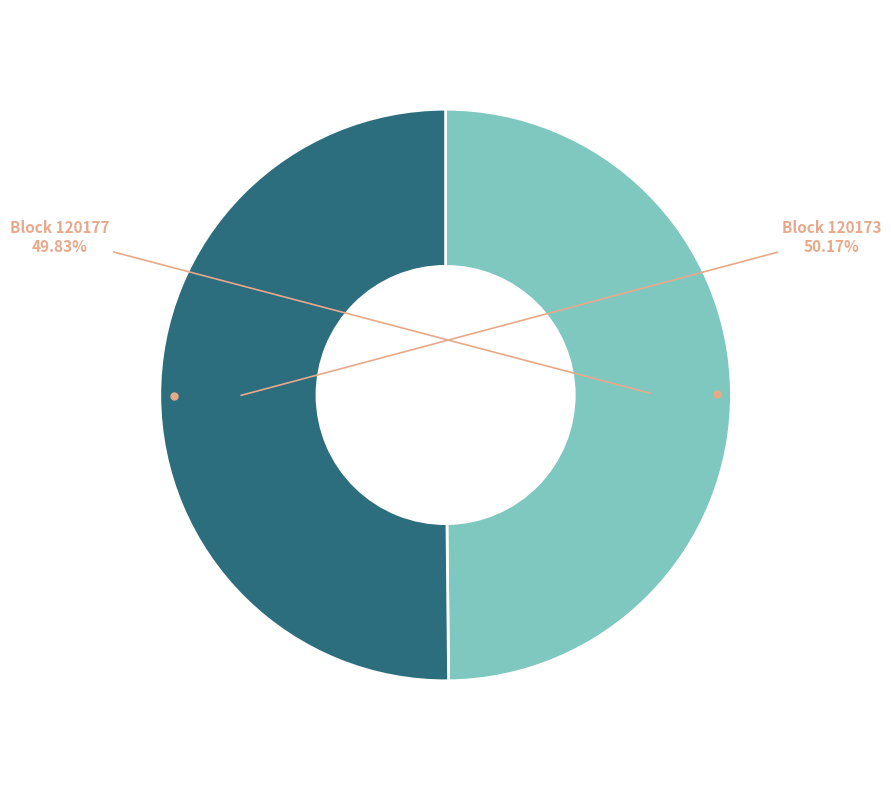

Is there any slice that represents more than half of the pie?

Yes